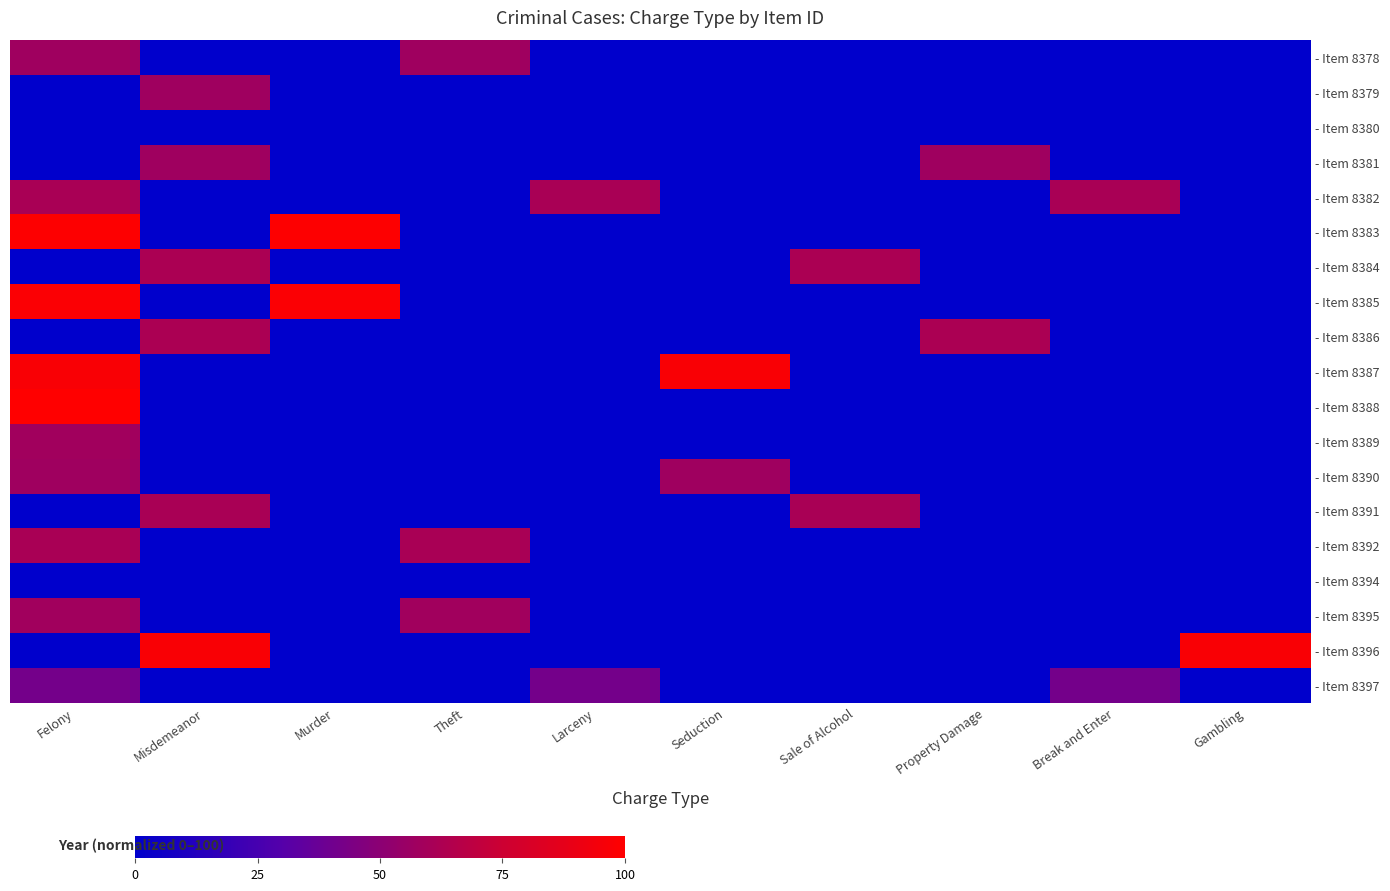

Reading left to right, transcribe all the data shown in this chart.

- Item 8378: Felony=57.4	Misdemeanor=0.0	Murder=0.0	Theft=57.4	Larceny=0.0	Seduction=0.0	Sale of Alcohol=0.0	Property Damage=0.0	Break and Enter=0.0	Gambling=0.0
- Item 8379: Felony=0.0	Misdemeanor=57.4	Murder=0.0	Theft=0.0	Larceny=0.0	Seduction=0.0	Sale of Alcohol=0.0	Property Damage=0.0	Break and Enter=0.0	Gambling=0.0
- Item 8380: Felony=0.0	Misdemeanor=0.0	Murder=0.0	Theft=0.0	Larceny=0.0	Seduction=0.0	Sale of Alcohol=0.0	Property Damage=0.0	Break and Enter=0.0	Gambling=0.0
- Item 8381: Felony=0.0	Misdemeanor=57.4	Murder=0.0	Theft=0.0	Larceny=0.0	Seduction=0.0	Sale of Alcohol=0.0	Property Damage=57.4	Break and Enter=0.0	Gambling=0.0
- Item 8382: Felony=61.4	Misdemeanor=0.0	Murder=0.0	Theft=0.0	Larceny=61.4	Seduction=0.0	Sale of Alcohol=0.0	Property Damage=0.0	Break and Enter=61.4	Gambling=0.0
- Item 8383: Felony=99.0	Misdemeanor=0.0	Murder=99.0	Theft=0.0	Larceny=0.0	Seduction=0.0	Sale of Alcohol=0.0	Property Damage=0.0	Break and Enter=0.0	Gambling=0.0
- Item 8384: Felony=0.0	Misdemeanor=62.4	Murder=0.0	Theft=0.0	Larceny=0.0	Seduction=0.0	Sale of Alcohol=62.4	Property Damage=0.0	Break and Enter=0.0	Gambling=0.0
- Item 8385: Felony=98.0	Misdemeanor=0.0	Murder=98.0	Theft=0.0	Larceny=0.0	Seduction=0.0	Sale of Alcohol=0.0	Property Damage=0.0	Break and Enter=0.0	Gambling=0.0
- Item 8386: Felony=0.0	Misdemeanor=62.4	Murder=0.0	Theft=0.0	Larceny=0.0	Seduction=0.0	Sale of Alcohol=0.0	Property Damage=62.4	Break and Enter=0.0	Gambling=0.0
- Item 8387: Felony=97.0	Misdemeanor=0.0	Murder=0.0	Theft=0.0	Larceny=0.0	Seduction=97.0	Sale of Alcohol=0.0	Property Damage=0.0	Break and Enter=0.0	Gambling=0.0
- Item 8388: Felony=100.0	Misdemeanor=0.0	Murder=0.0	Theft=0.0	Larceny=0.0	Seduction=0.0	Sale of Alcohol=0.0	Property Damage=0.0	Break and Enter=0.0	Gambling=0.0
- Item 8389: Felony=58.4	Misdemeanor=0.0	Murder=0.0	Theft=0.0	Larceny=0.0	Seduction=0.0	Sale of Alcohol=0.0	Property Damage=0.0	Break and Enter=0.0	Gambling=0.0
- Item 8390: Felony=57.4	Misdemeanor=0.0	Murder=0.0	Theft=0.0	Larceny=0.0	Seduction=57.4	Sale of Alcohol=0.0	Property Damage=0.0	Break and Enter=0.0	Gambling=0.0
- Item 8391: Felony=0.0	Misdemeanor=61.4	Murder=0.0	Theft=0.0	Larceny=0.0	Seduction=0.0	Sale of Alcohol=61.4	Property Damage=0.0	Break and Enter=0.0	Gambling=0.0
- Item 8392: Felony=61.4	Misdemeanor=0.0	Murder=0.0	Theft=61.4	Larceny=0.0	Seduction=0.0	Sale of Alcohol=0.0	Property Damage=0.0	Break and Enter=0.0	Gambling=0.0
- Item 8394: Felony=0.0	Misdemeanor=0.0	Murder=0.0	Theft=0.0	Larceny=0.0	Seduction=0.0	Sale of Alcohol=0.0	Property Damage=0.0	Break and Enter=0.0	Gambling=0.0
- Item 8395: Felony=58.4	Misdemeanor=0.0	Murder=0.0	Theft=58.4	Larceny=0.0	Seduction=0.0	Sale of Alcohol=0.0	Property Damage=0.0	Break and Enter=0.0	Gambling=0.0
- Item 8396: Felony=0.0	Misdemeanor=97.0	Murder=0.0	Theft=0.0	Larceny=0.0	Seduction=0.0	Sale of Alcohol=0.0	Property Damage=0.0	Break and Enter=0.0	Gambling=97.0
- Item 8397: Felony=41.6	Misdemeanor=0.0	Murder=0.0	Theft=0.0	Larceny=41.6	Seduction=0.0	Sale of Alcohol=0.0	Property Damage=0.0	Break and Enter=41.6	Gambling=0.0